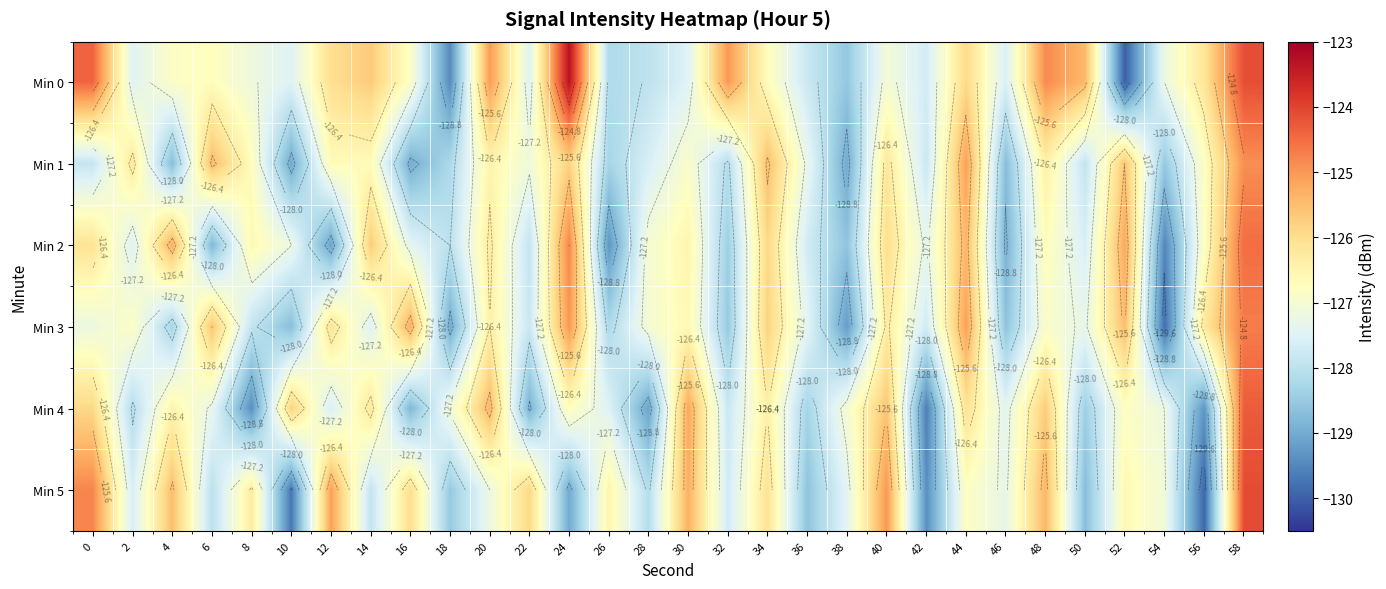

At which category is the sum across all series the highest?

58